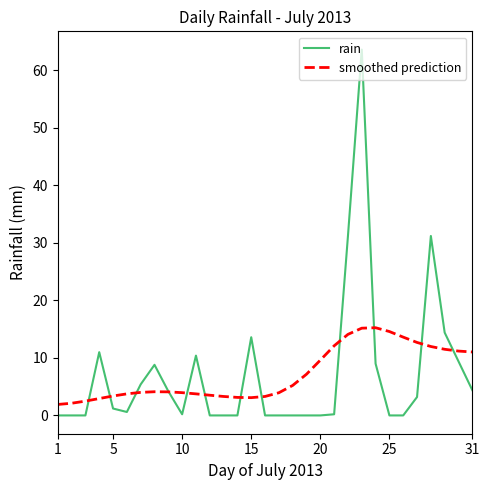

At how many categories does at least one series exceed 14?

6